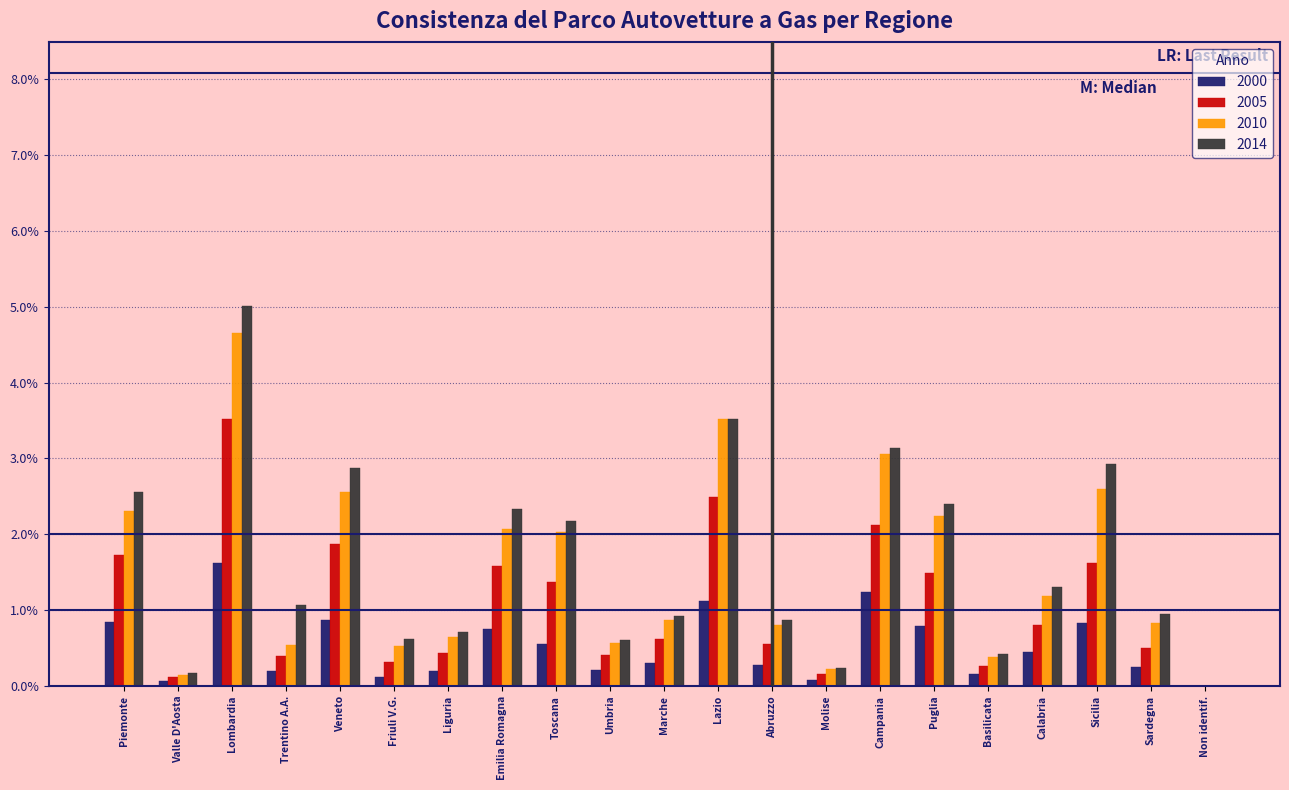

Is the value of 2005 at Piemonte greater than the value of 2010 at Umbria?

Yes